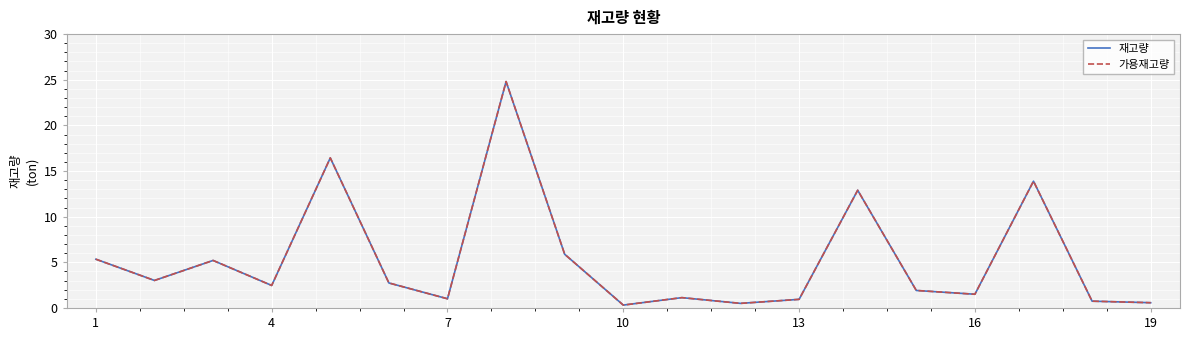

What is the average value of the 가용재고량 series?

5.3